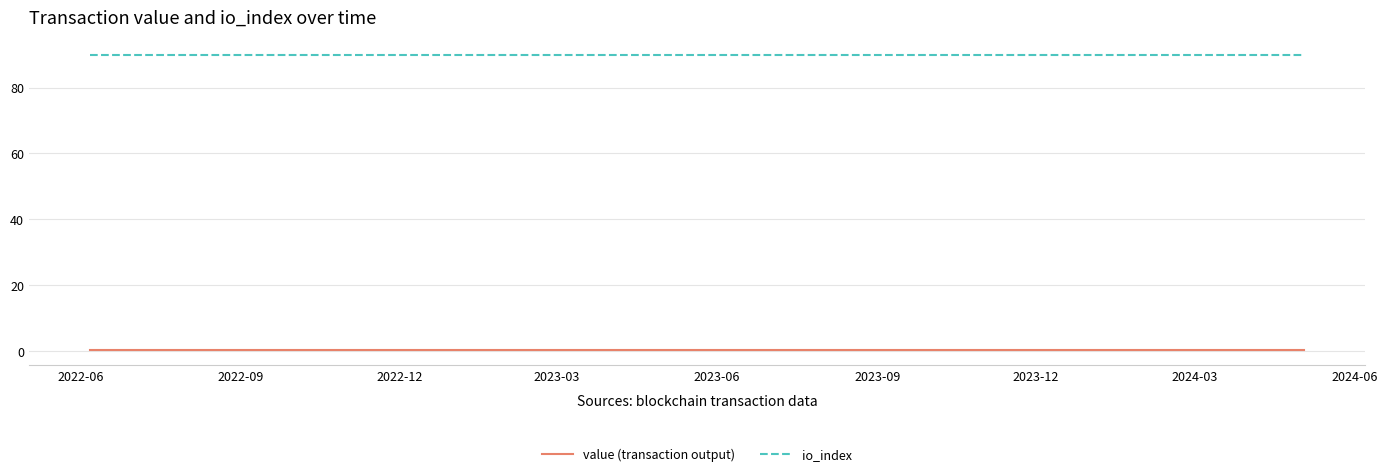

List the series in order of their peak value, lowest first.

value (transaction output), io_index